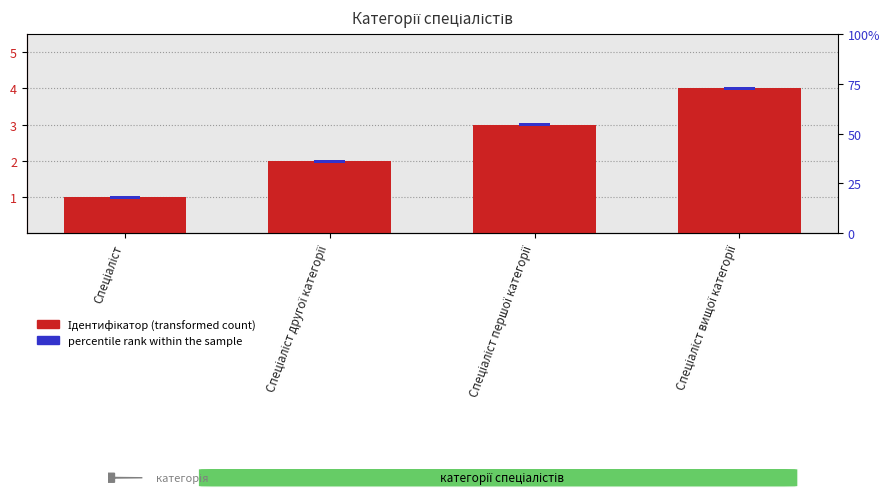

What position from the left is Спеціаліст?

1